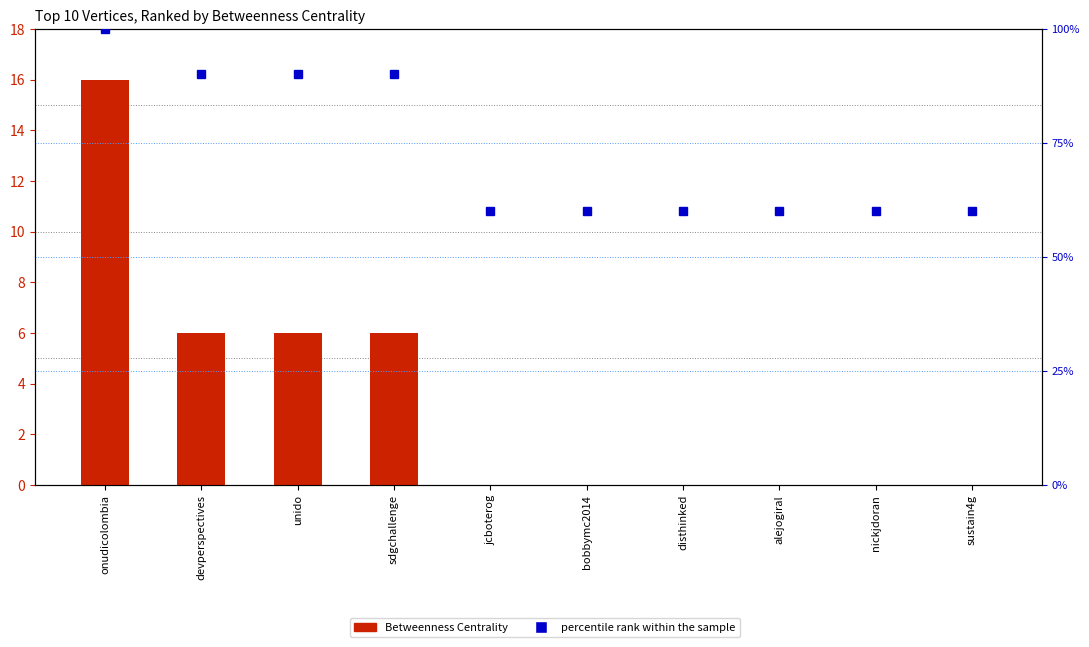

What is the average value of the Betweenness Centrality series?

3